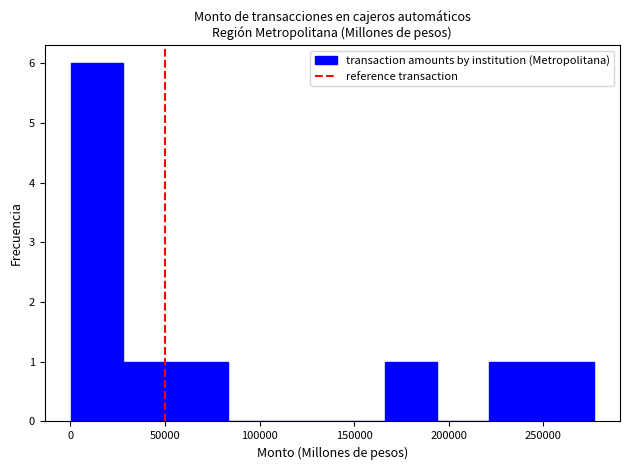

Which range on the x-axis has the tallest bar?

0 to 30000